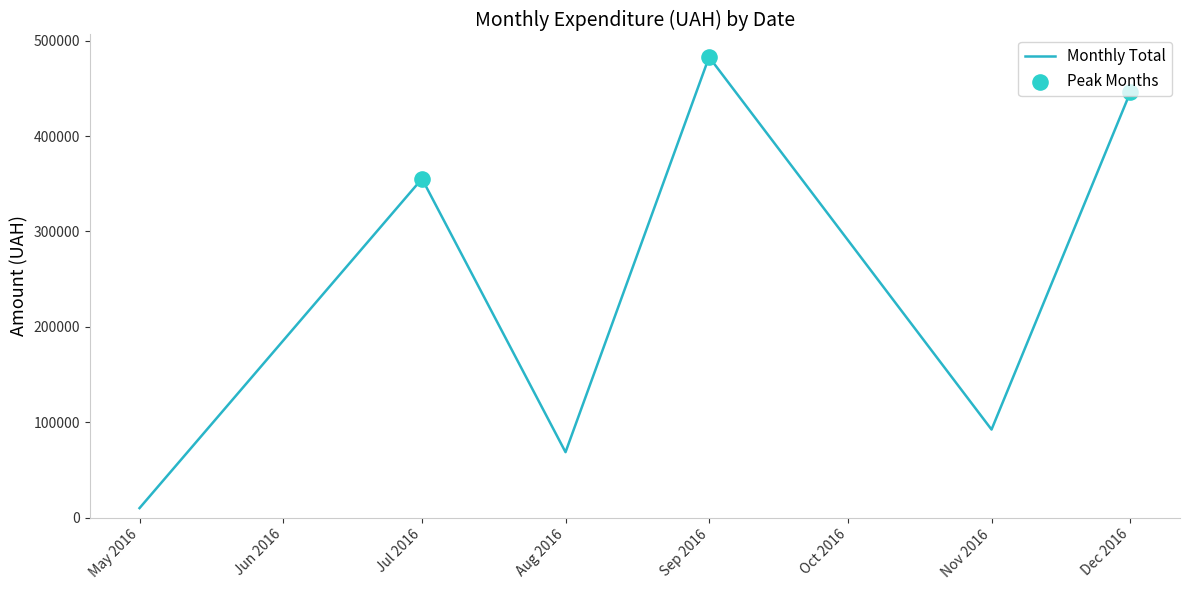

Which has a higher value, Dec 2016 or Aug 2016?

Dec 2016